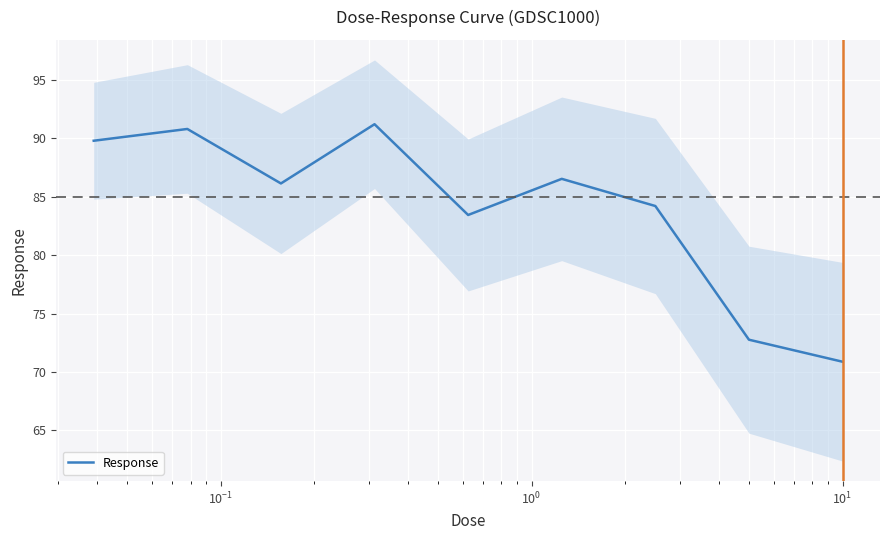

What is the minimum value for Response?

70.9